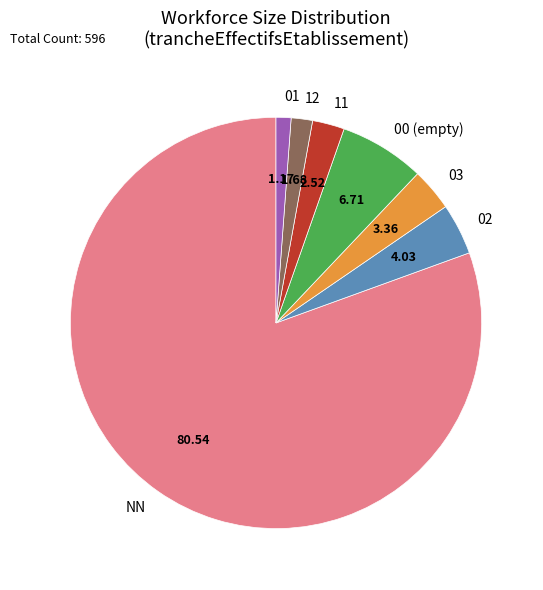

True or false: 03 accounts for 3% of the total.

True